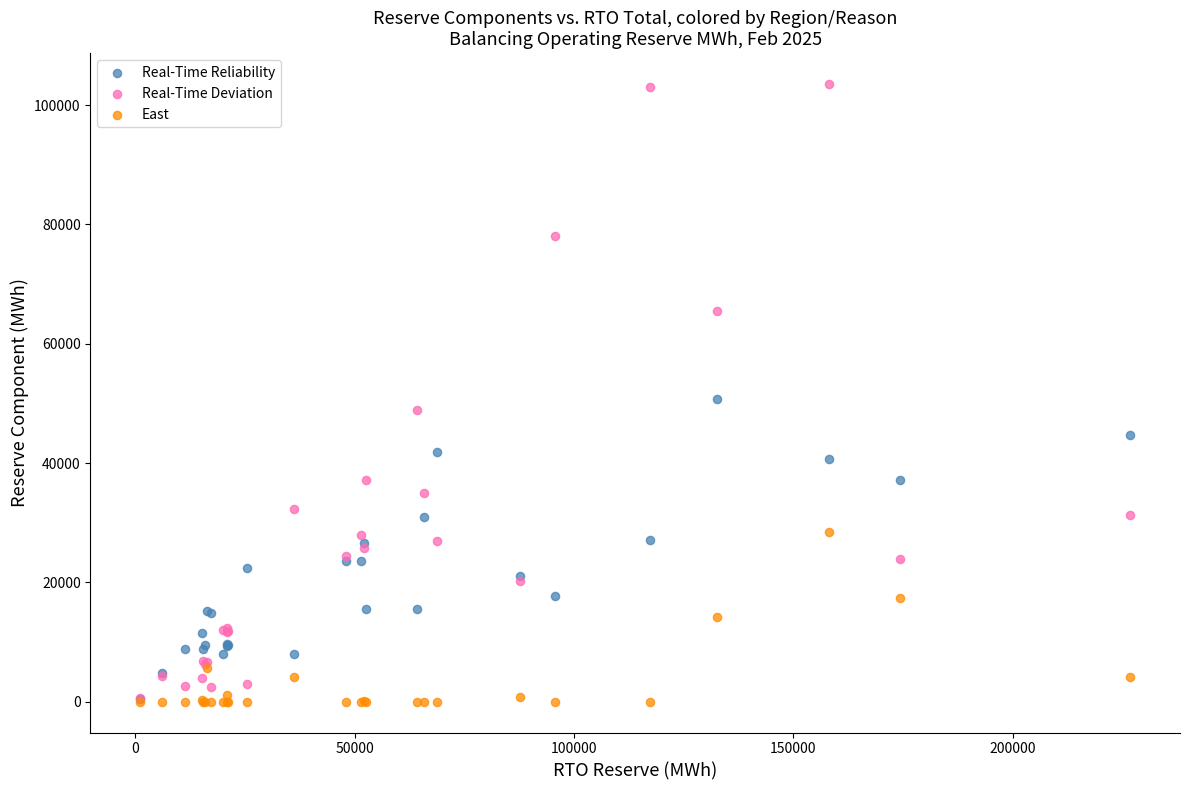

Which series has the widest spread of Y values?

Real-Time Deviation